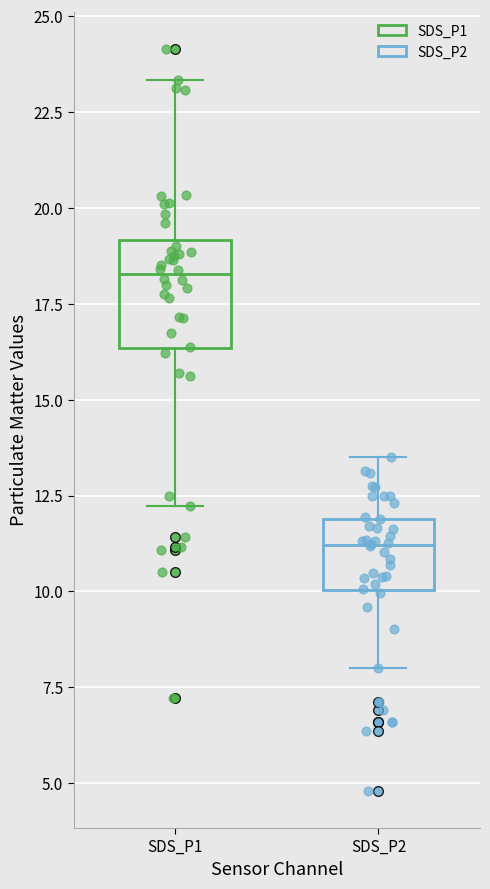

Reading left to right, read every box against the y-axis: the position of its median line, the range the box covers, and the ends of its whiskers. The values are not printed on the chart, so give them approximately, as read against the axis.

SDS_P1: median 18.5, box 16.5 to 19.0, whiskers 12.0 to 23.5
SDS_P2: median 11.0, box 10.0 to 12.0, whiskers 8.0 to 13.5